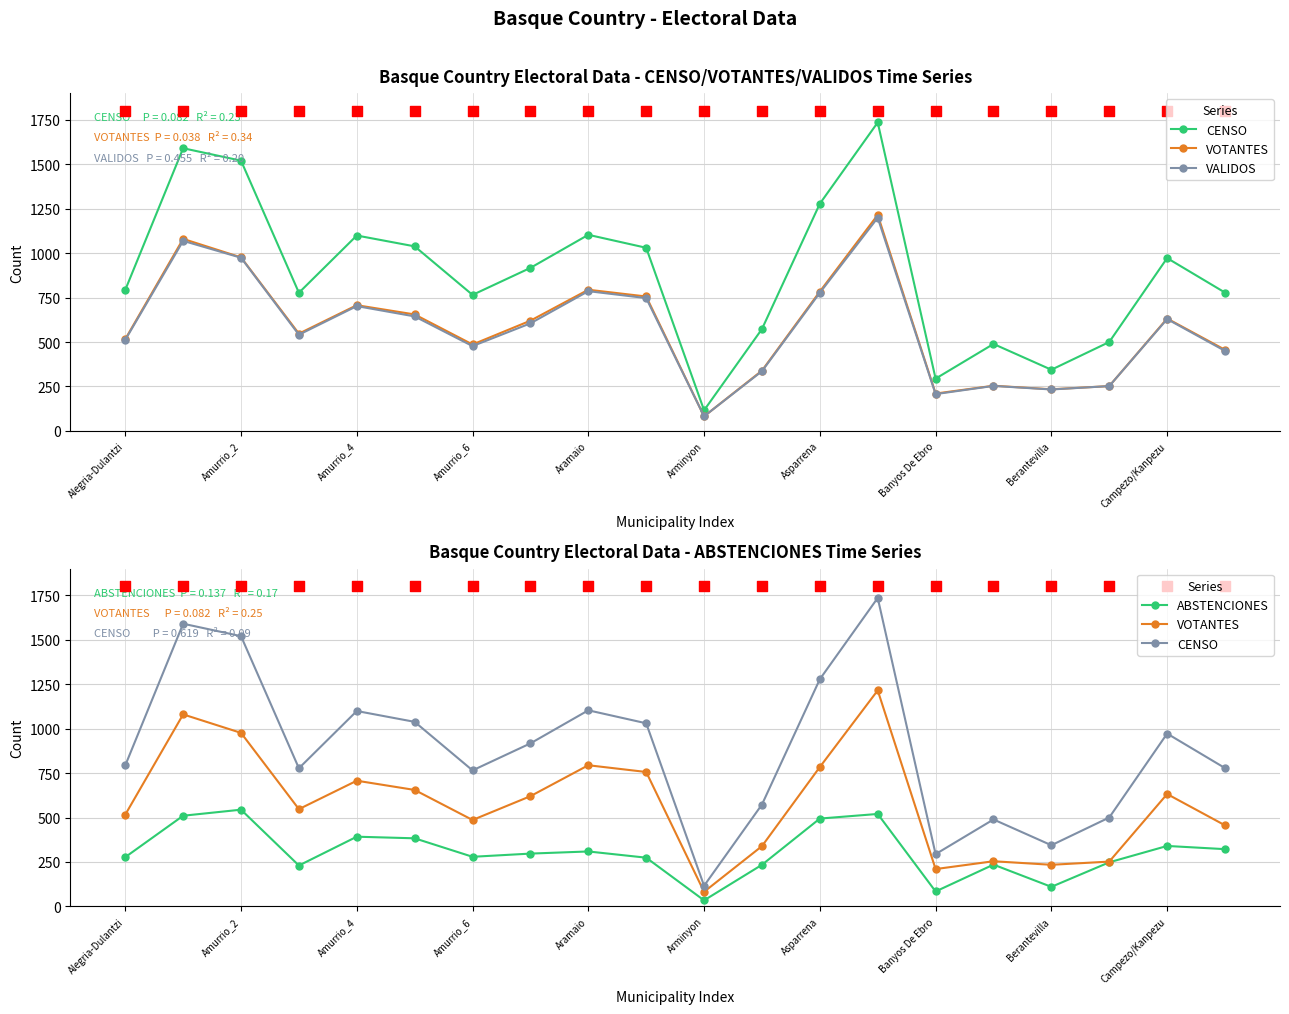

Which series reaches the maximum Y coordinate?

CENSO